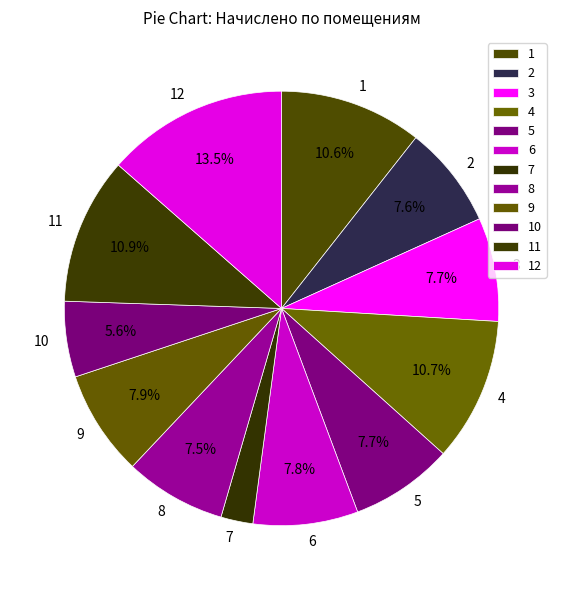

To the nearest percent, what percentage of the pie is 1?

11%